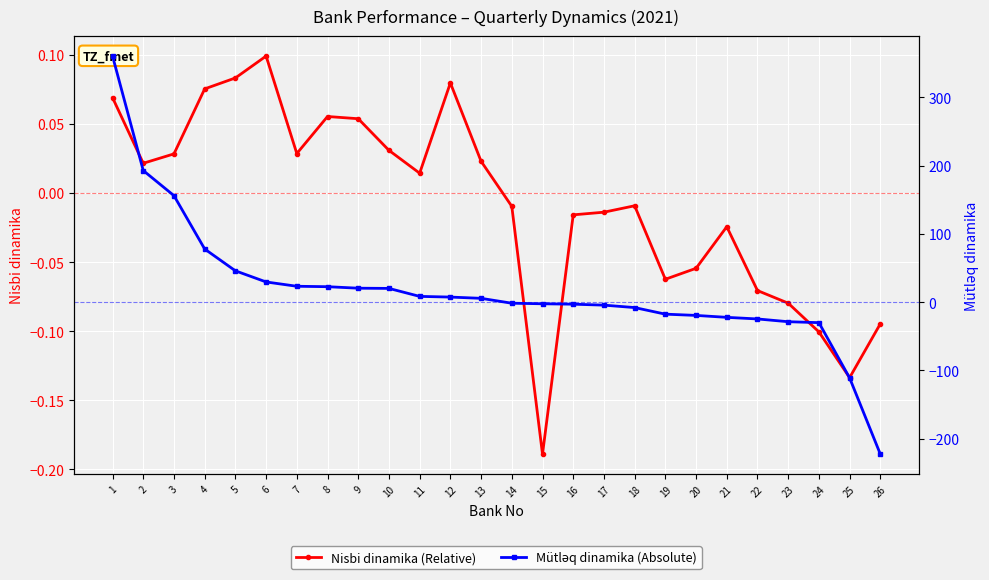

Between which two adjacent categories do Nisbi dinamika (Relative) and Mütləq dinamika (Absolute) first intersect?

13 and 14